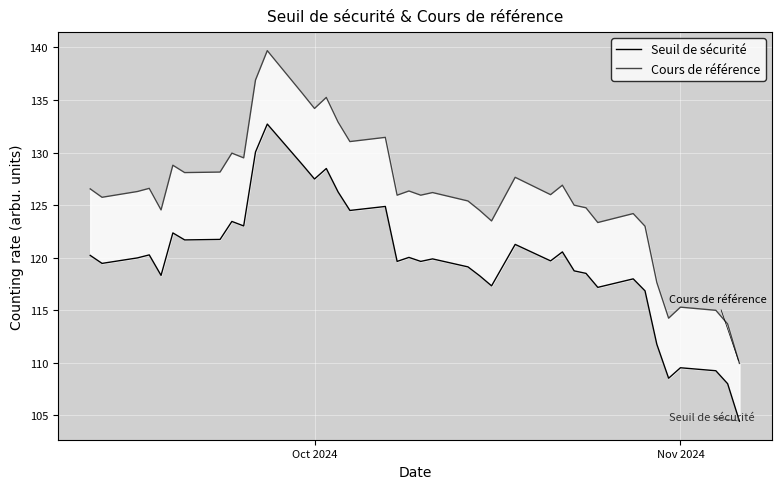

True or false: Cours de référence has a value of 75.4 at 11.

False